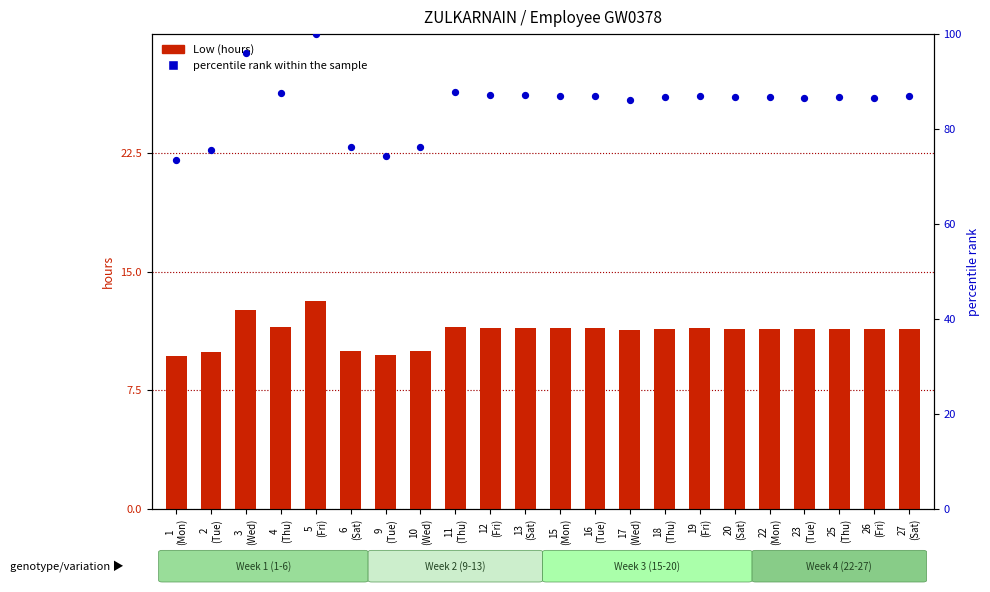

Is the value of Low (hours) at 26
(Fri) greater than the value of percentile rank within the sample at 4
(Thu)?

No